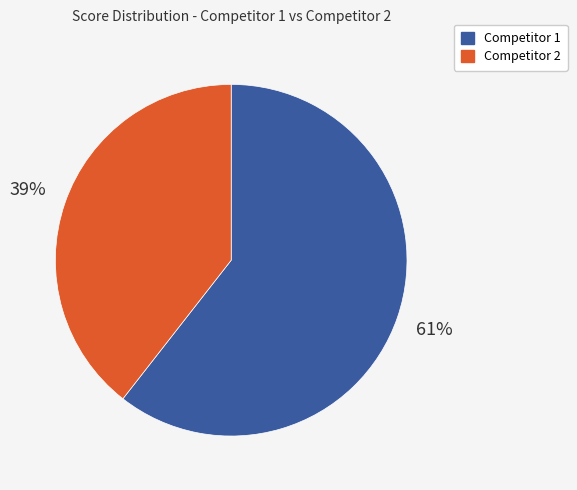

Which category has the biggest portion of the pie?

Competitor 1